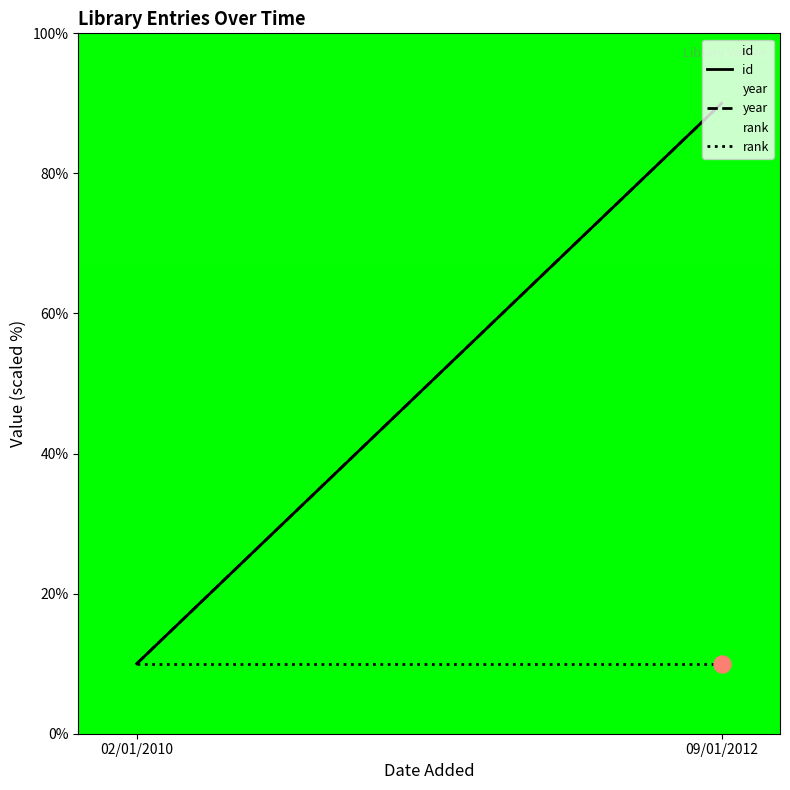

At how many categories does at least one series exceed 52?

1